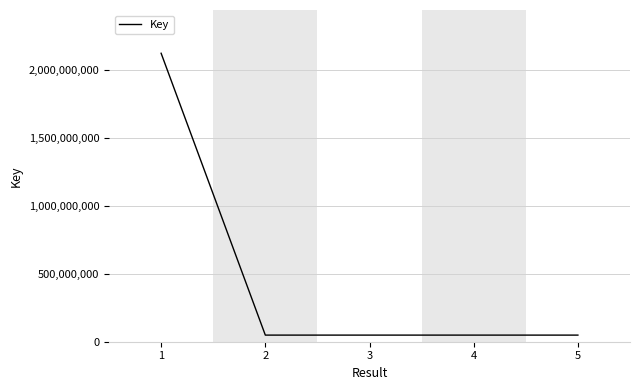

The value at 1 is 3809581362. True or false?

False